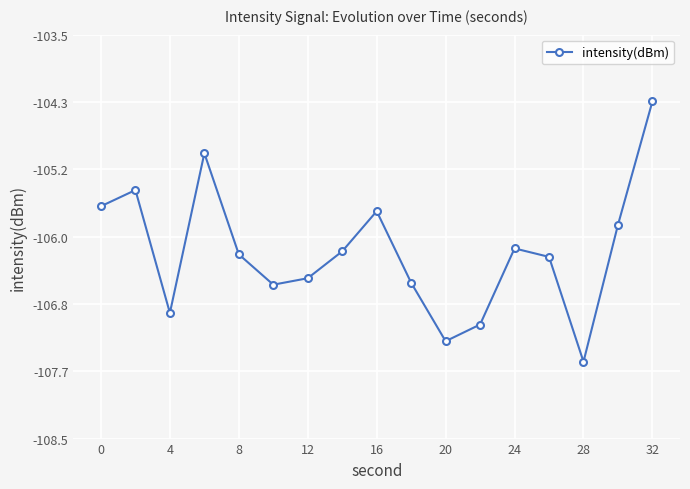

What is the smallest value displayed?

-107.5